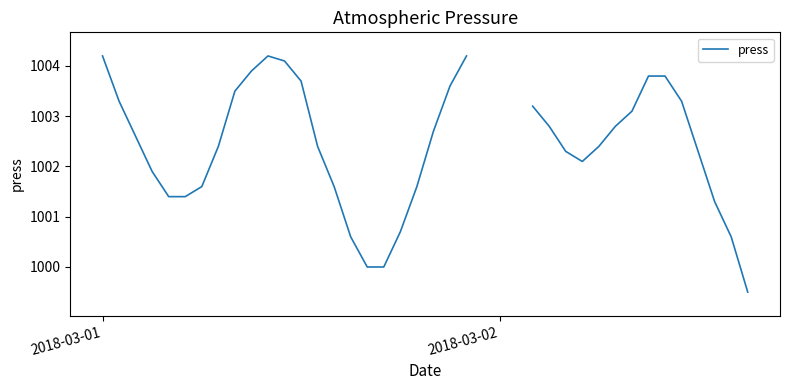

What is the maximum value shown in the chart?

1004.2